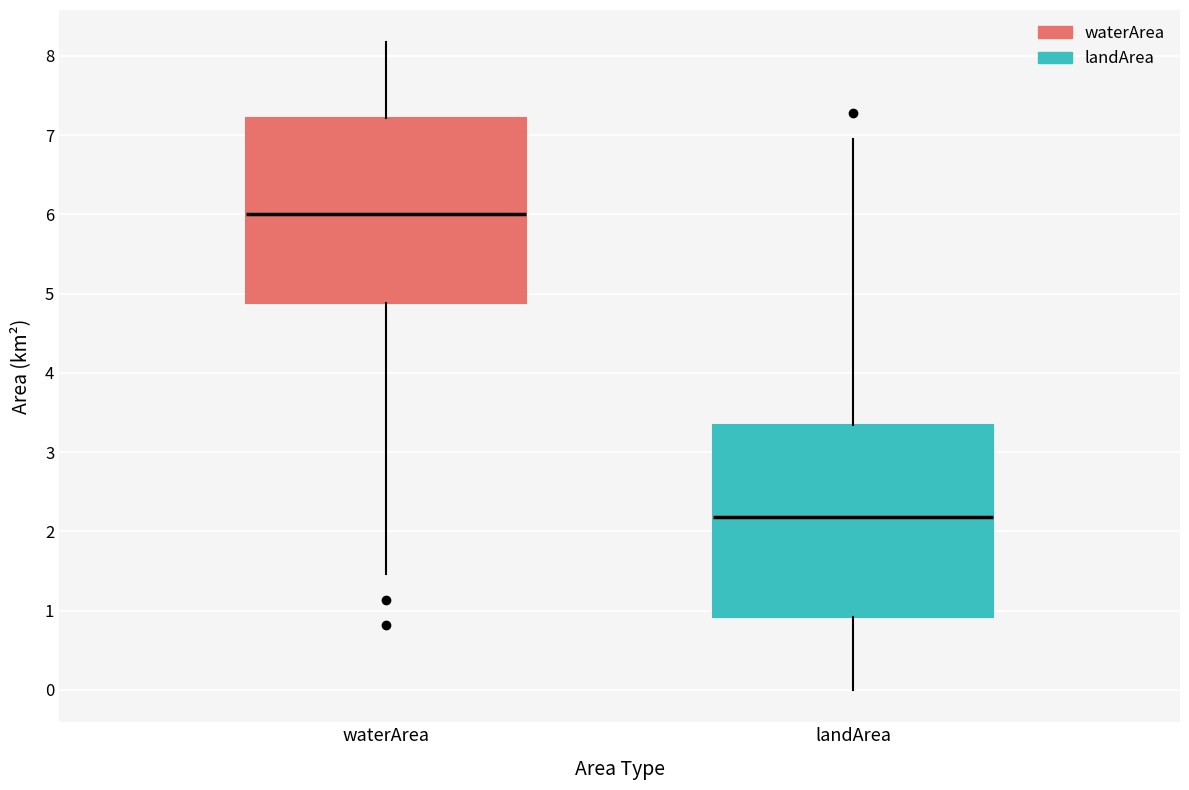

Reading left to right, read every box against the y-axis: the position of its median line, the range the box covers, and the ends of its whiskers. The values are not printed on the chart, so give them approximately, as read against the axis.

waterArea: median 6.0, box 4.9 to 7.2, whiskers 1.5 to 8.2
landArea: median 2.2, box 0.9 to 3.3, whiskers 0.0 to 7.0